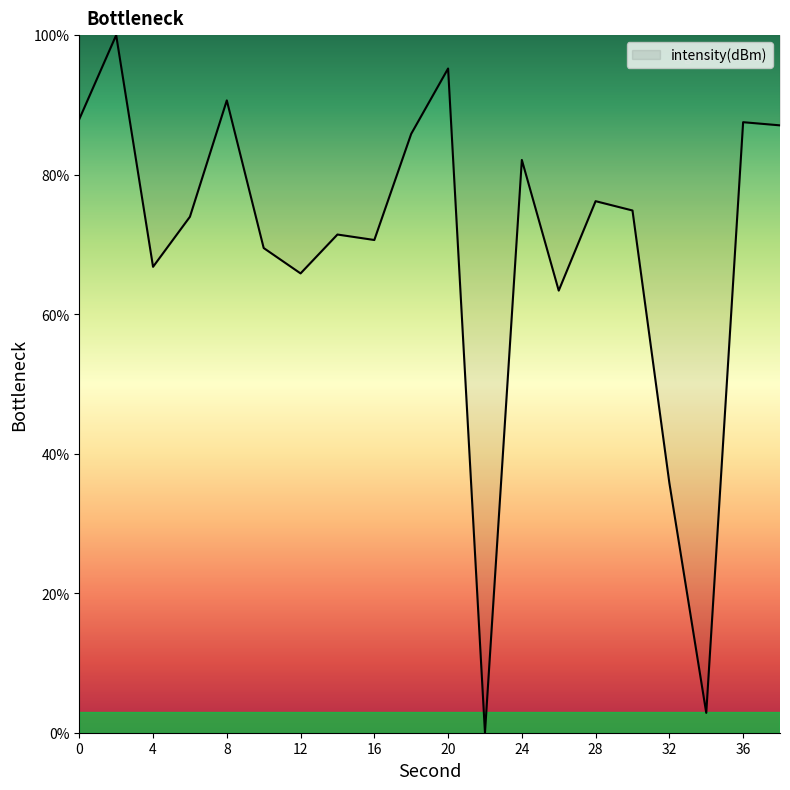

What is the difference between the maximum and minimum values?

100.0